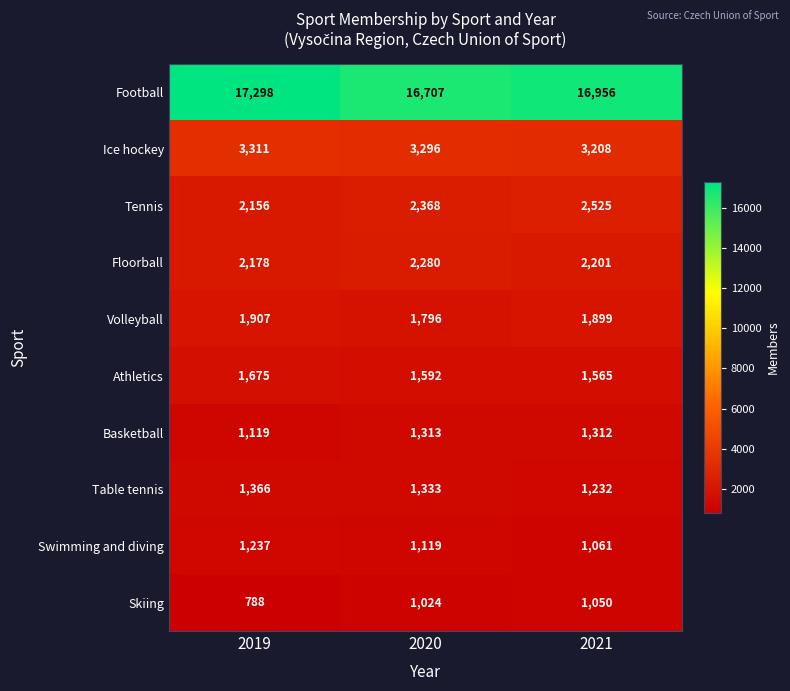

What is the sum of all Football values?

50961